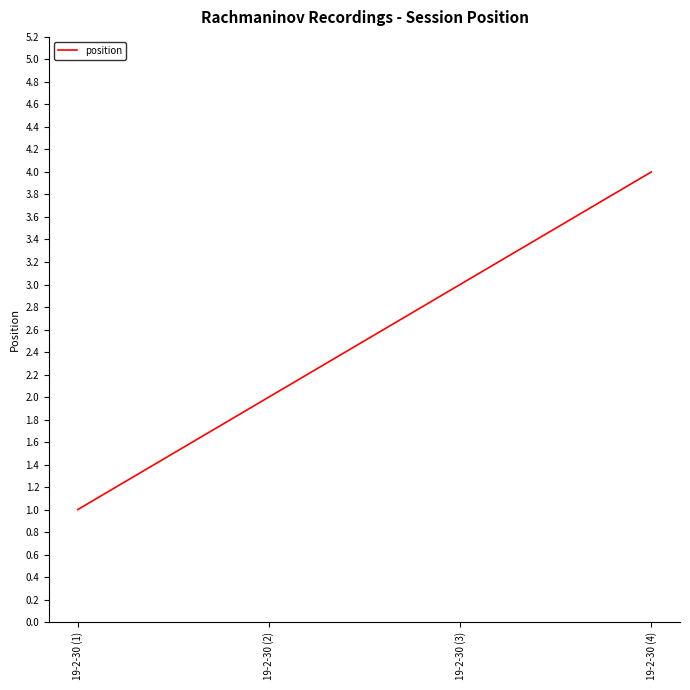

How many distinct data groups are displayed?

1